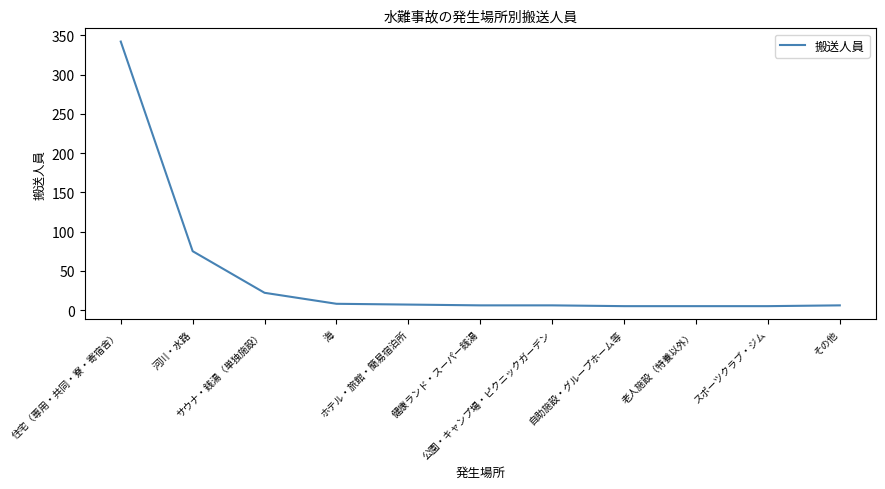

What is the difference between the second highest and second lowest values?

70